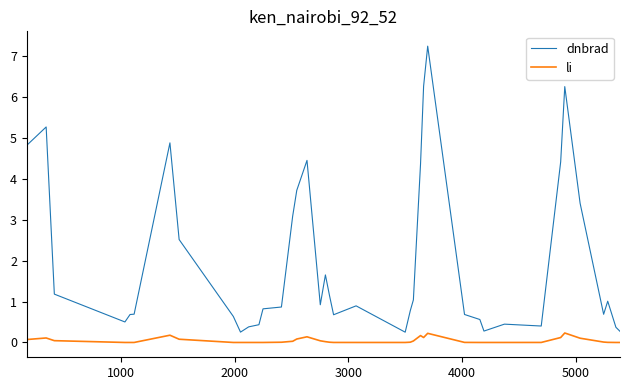

True or false: li and dnbrad cross at least once.

False